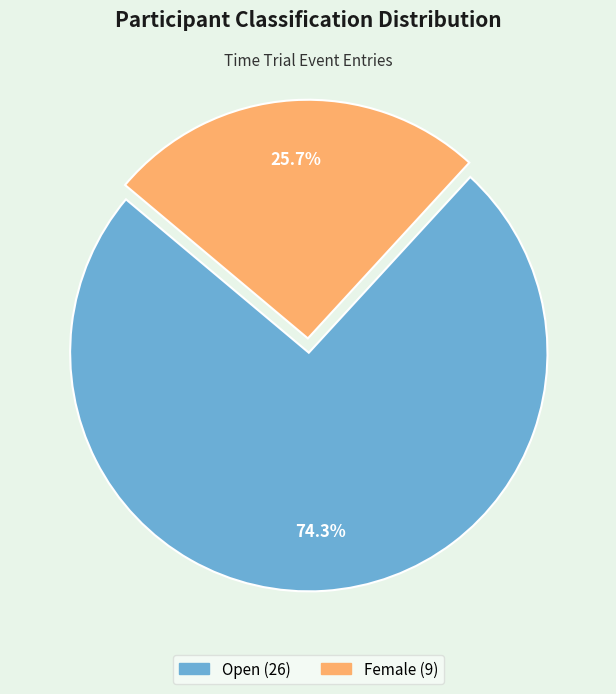

Is there a majority slice in this chart?

Yes